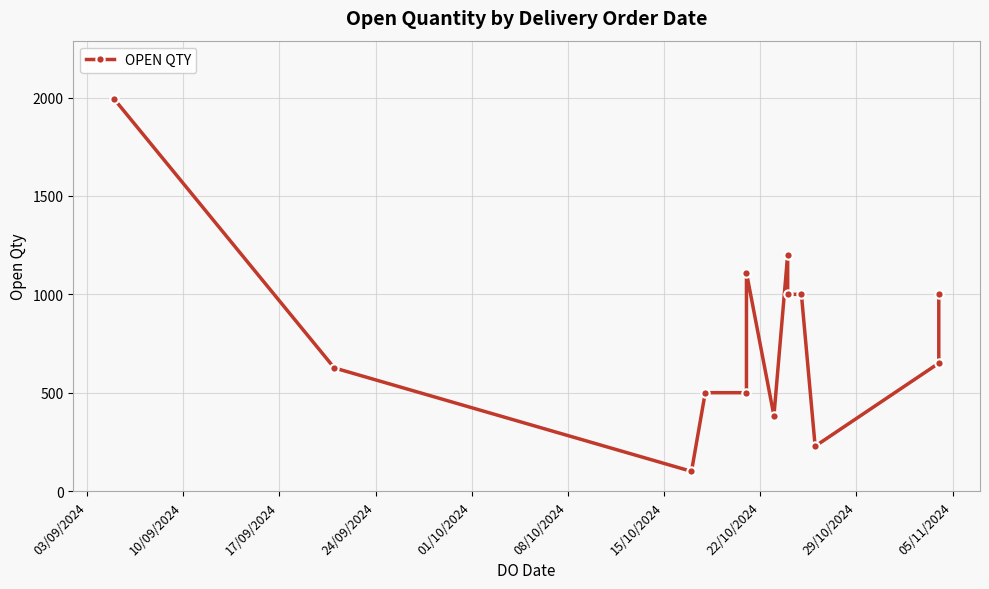

What is the value of the 2nd point from the left?

626